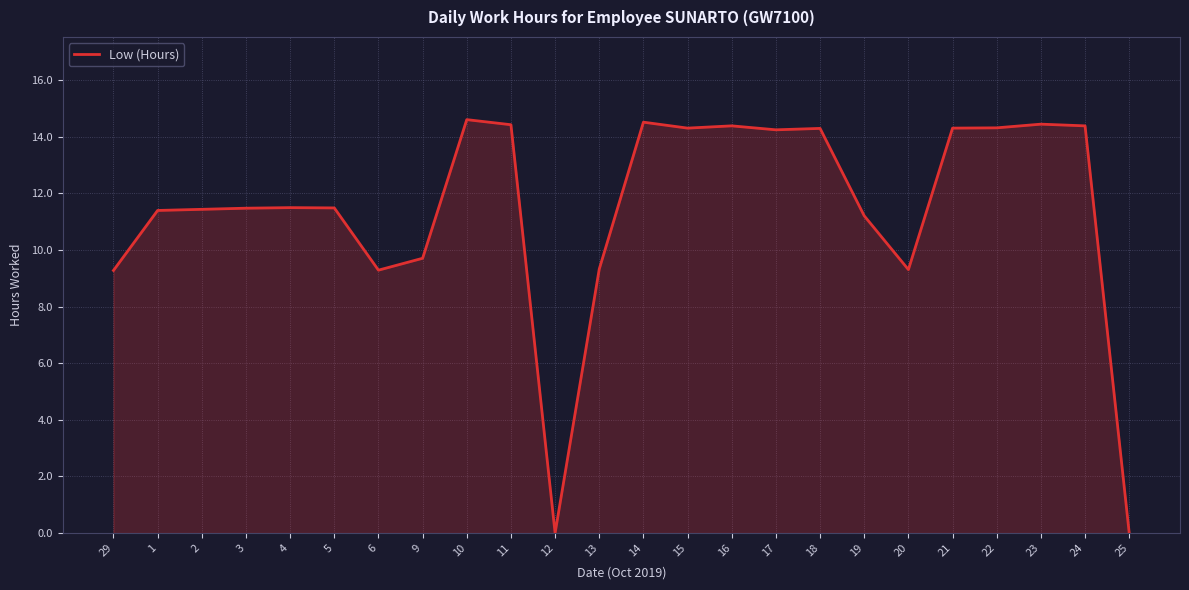

The chart shows a value of 0.0 at 25. True or false?

True